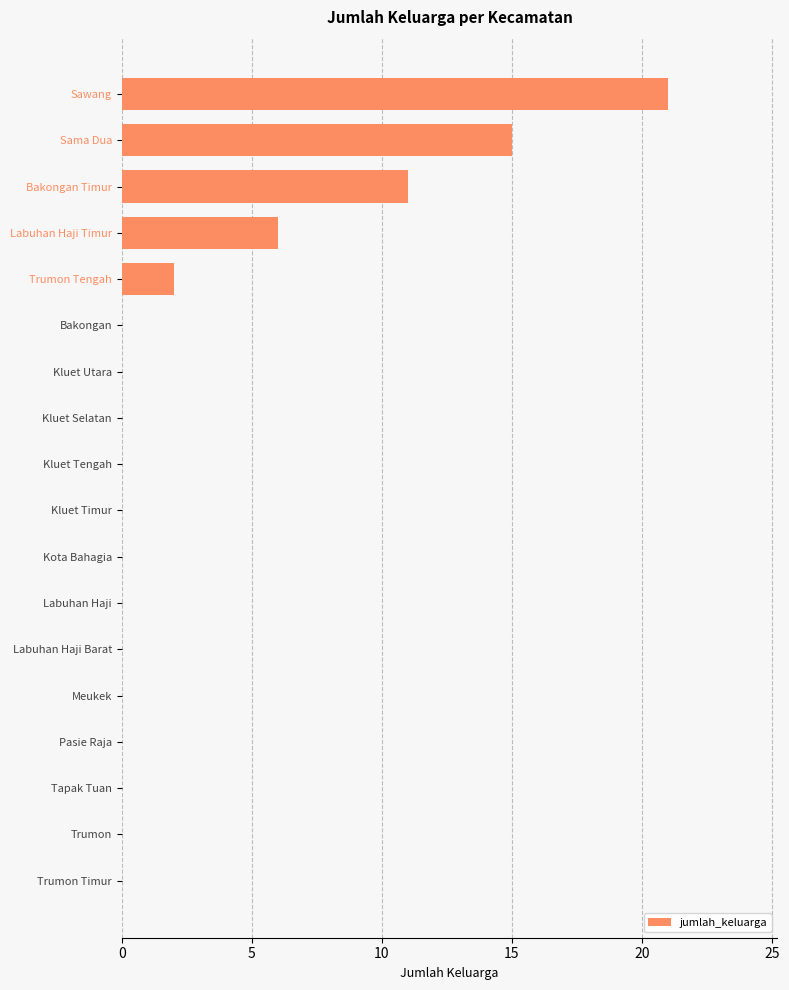

Count the number of categories in the chart.

18